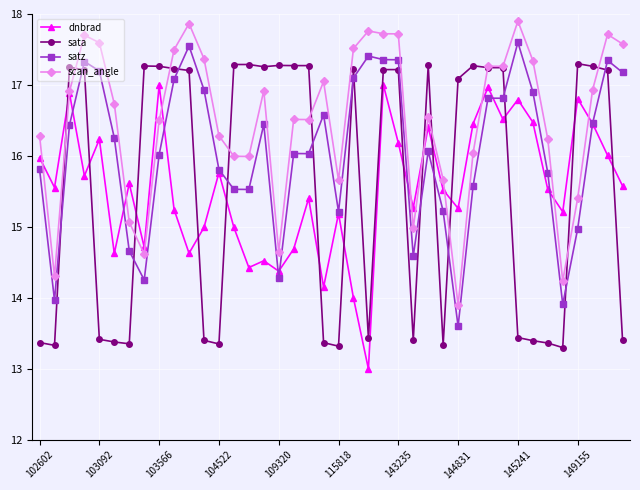

What is the minimum value shown in the chart?

13.0